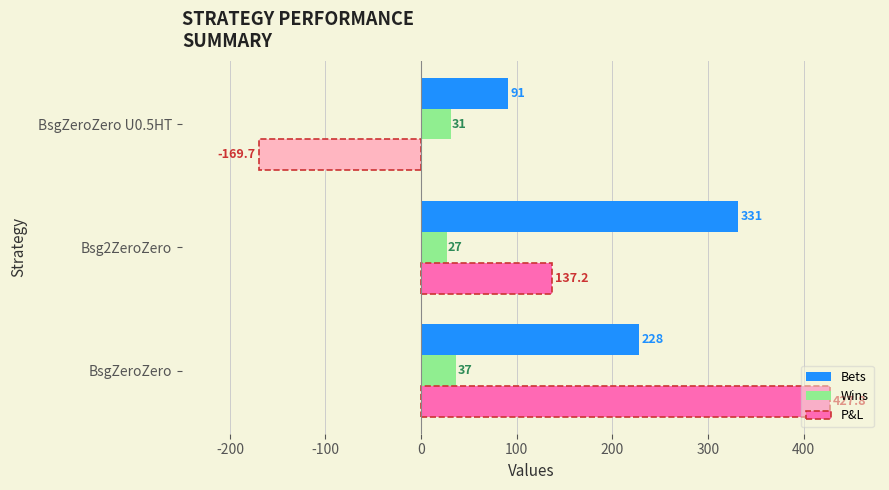

Is it true that Bets equals 331.0 at Bsg2ZeroZero?

True